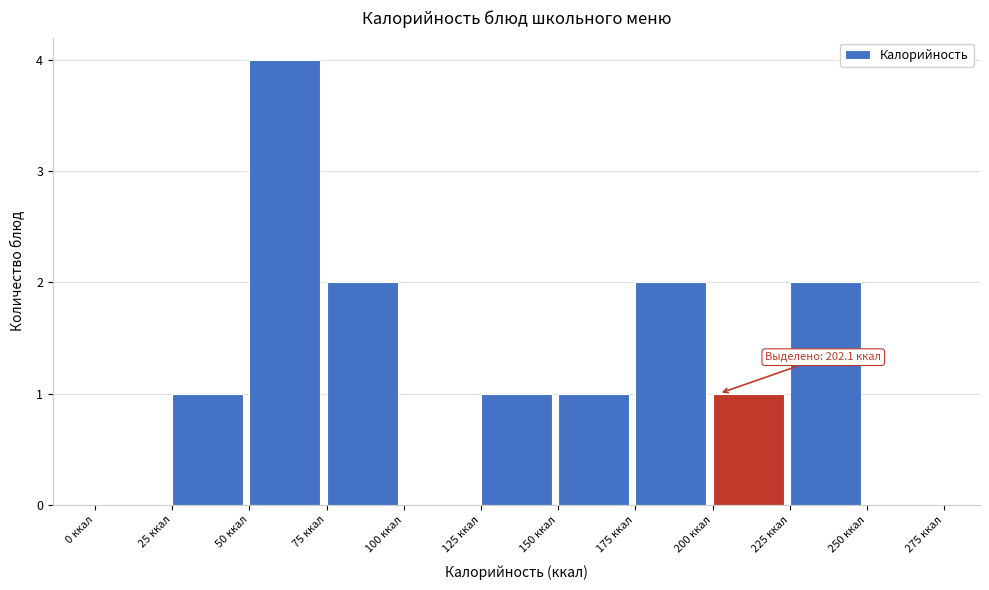

Which range on the x-axis has the tallest bar?

50 to 75